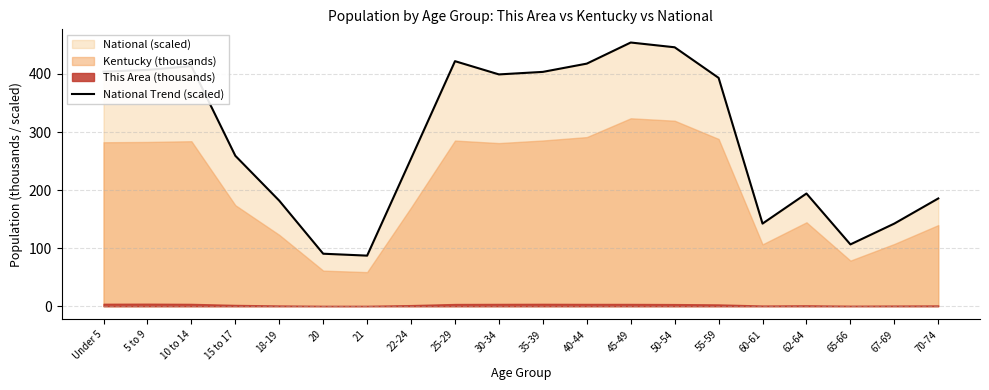

How many lines are shown in the chart?

1